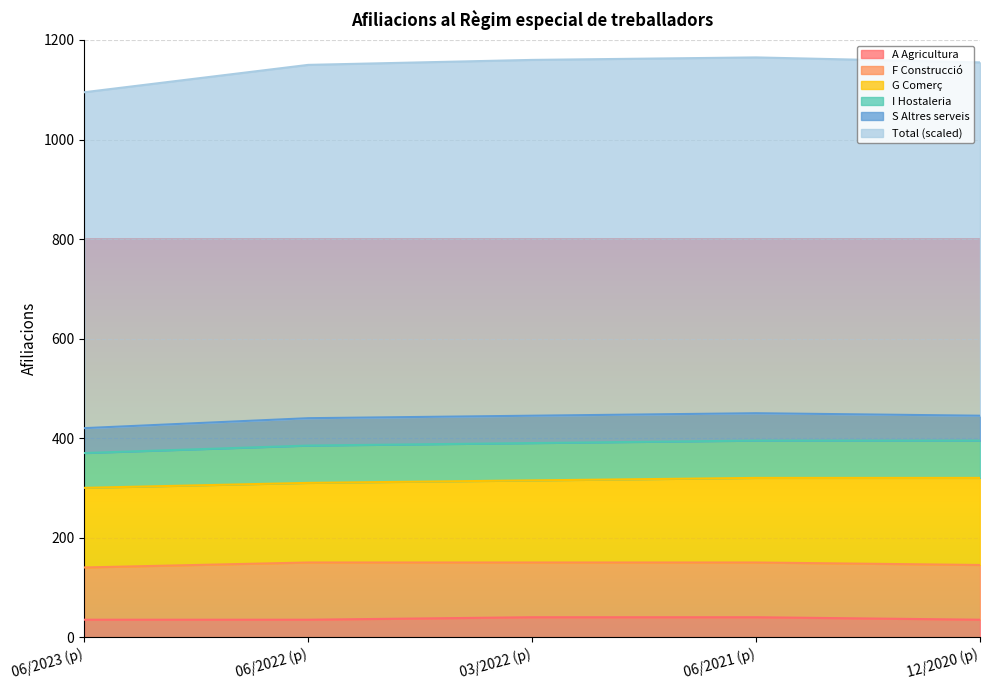

How many values in the Total (scaled) series are below 710?

1